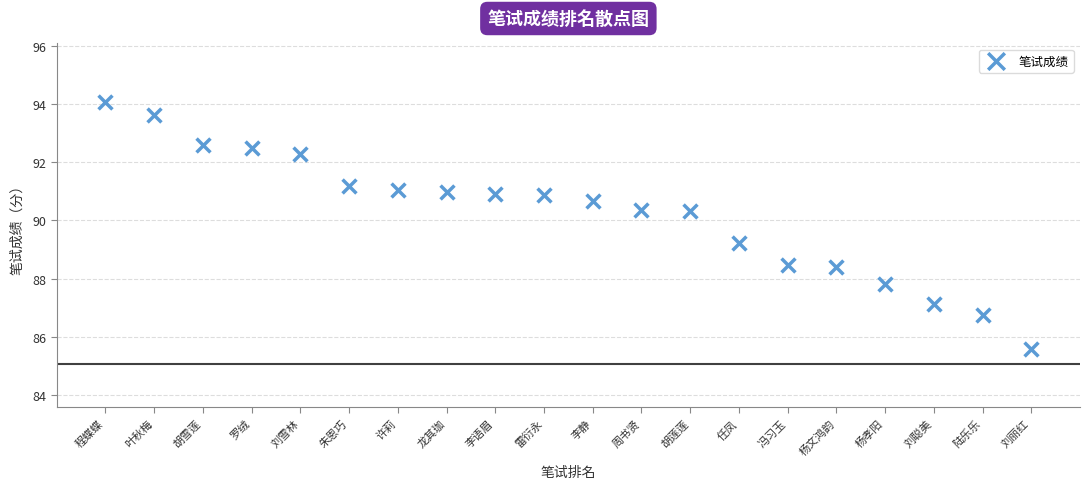

What is the range of X values (max minus min)?

19.0